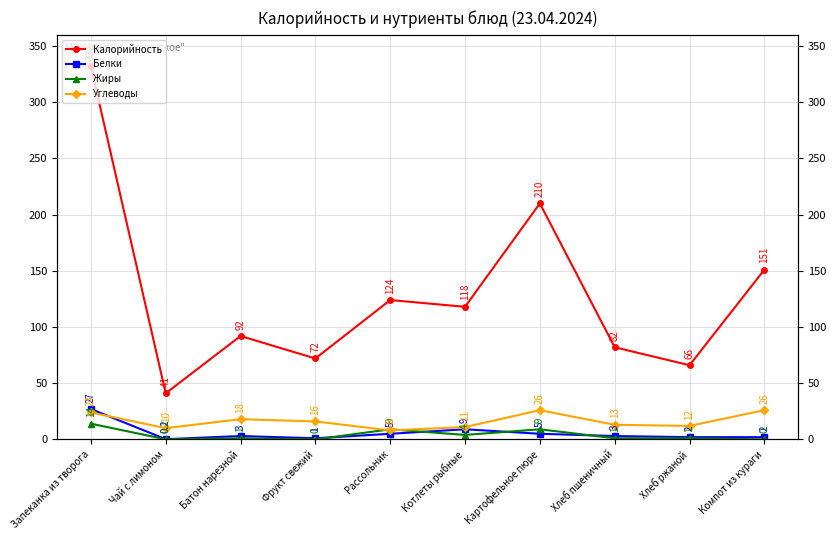

What is the total value across all series at Фрукт свежий?

89.0